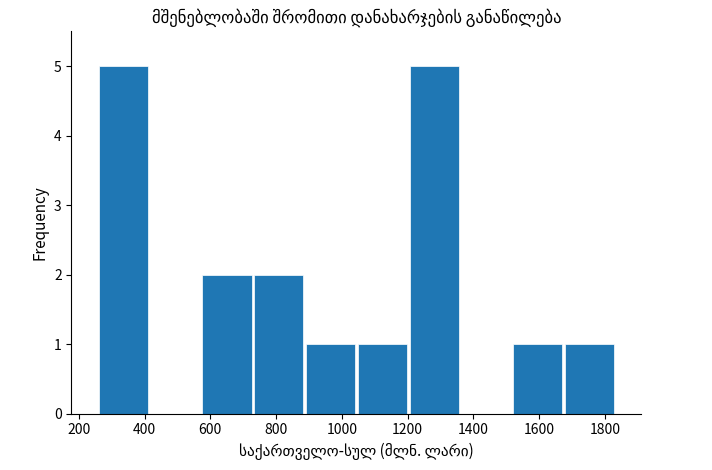

What is the height of the bar covering 880 to 1040 on the x-axis? Neither the bar edges nor the heights are printed on the chart, so give them approximately, as read against the axes.

1